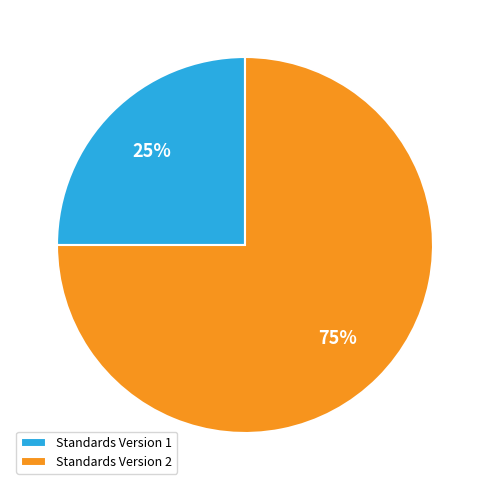

Rank the categories by value from highest to lowest.

Standards Version 2, Standards Version 1